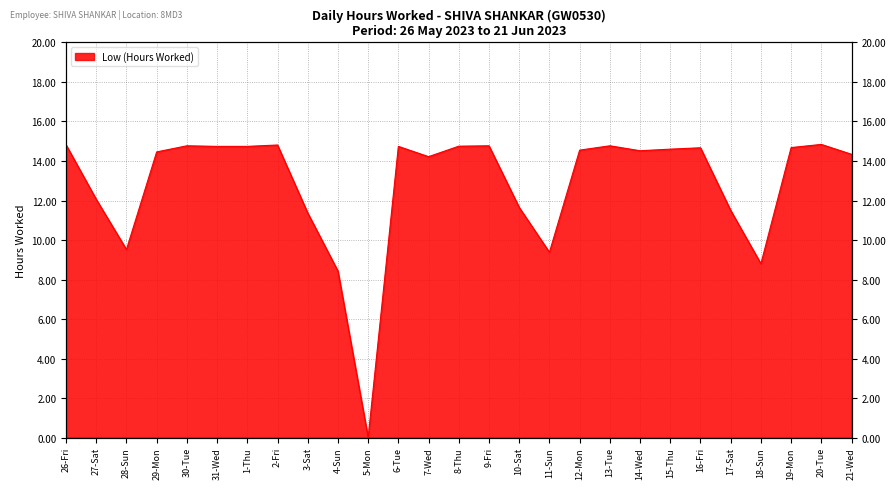

How many positive values are there?

26